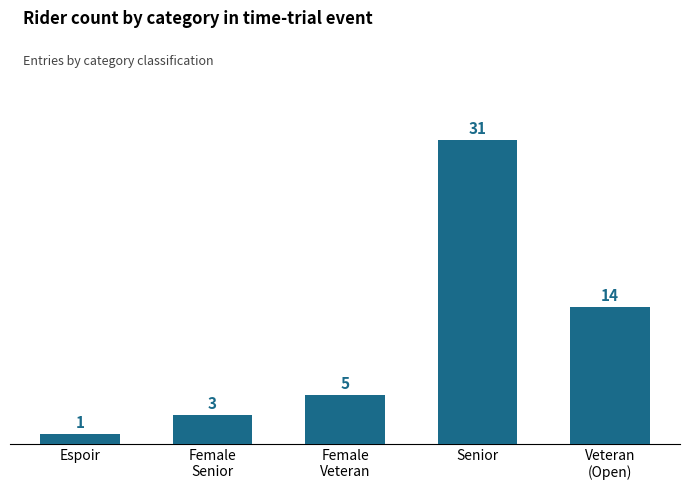

Is it true that the value at Veteran
(Open) is 19?

False